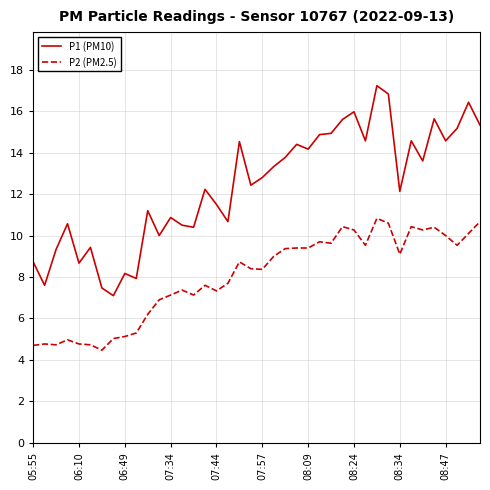

At how many categories does at least one series exceed 13?

19